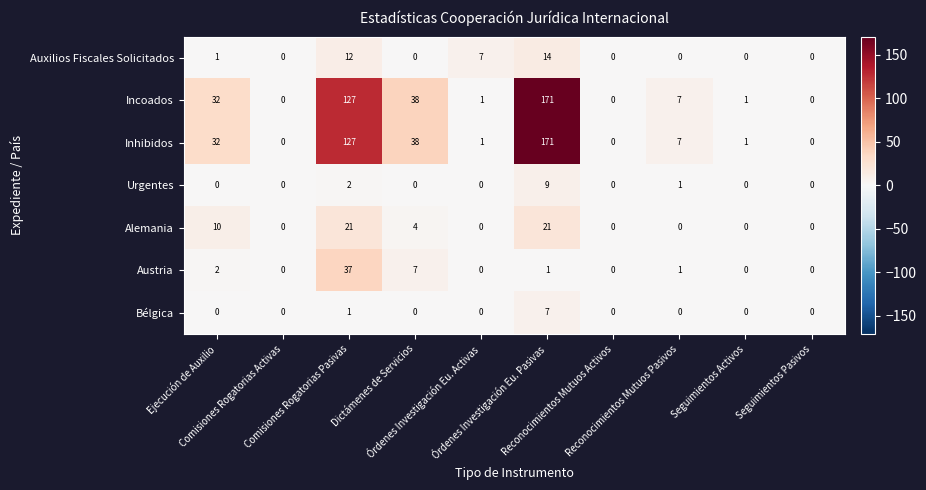

What is the difference between the maximum and minimum values in the Auxilios Fiscales Solicitados series?

14